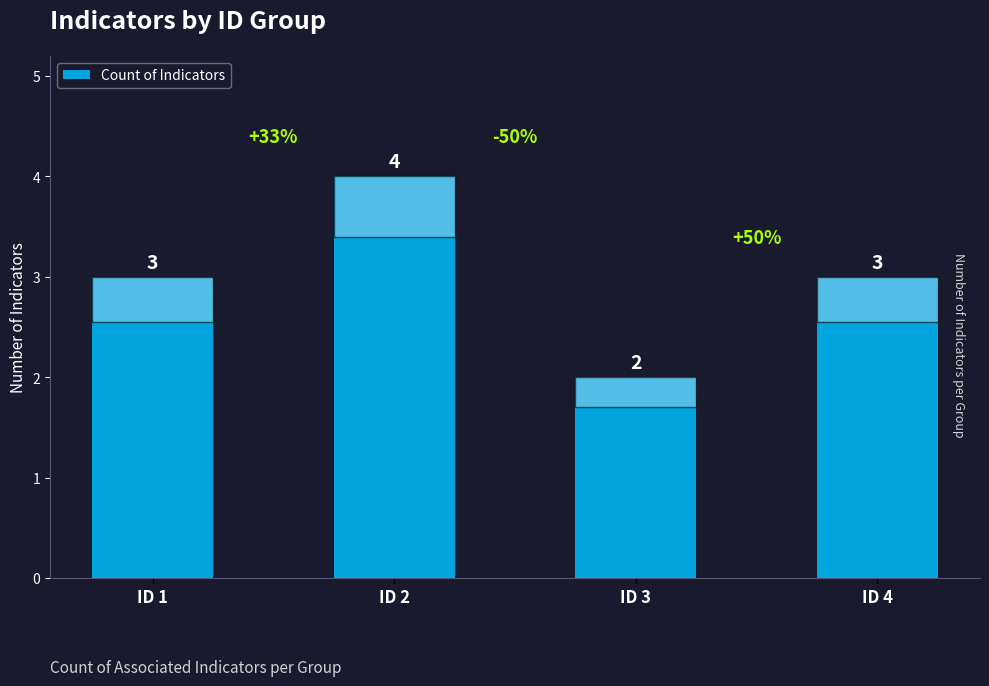

Which label corresponds to the smallest value in the chart?

ID 3